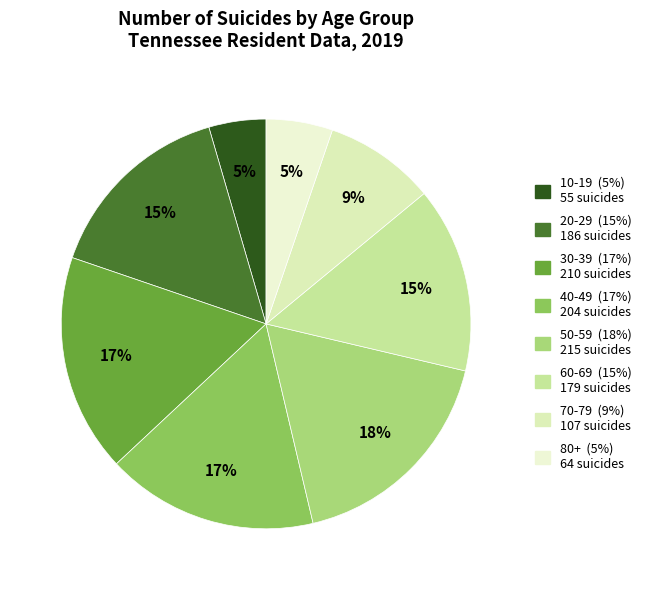

How many slices are in this pie chart?

8